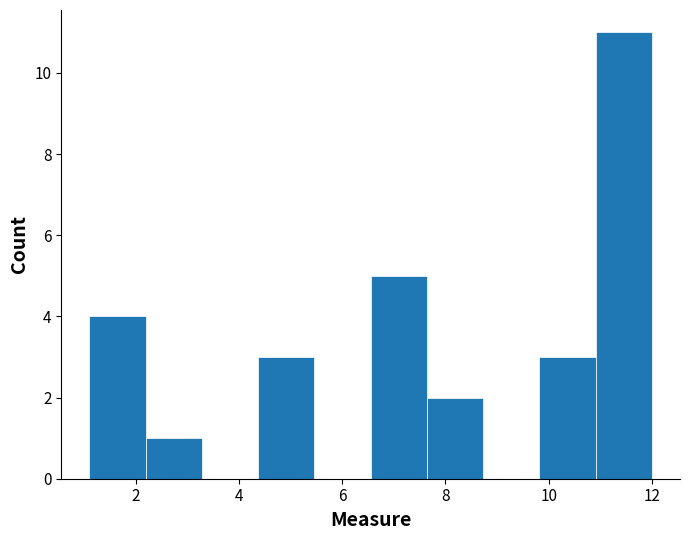

Reading left to right, list every bar in this chart as the range it spans on the x-axis followed by its height. Neither the bar edges nor the heights are printed on the chart, so give them approximately, as read against the axes.

1.2 to 2.2: 4
2.2 to 3.2: 1
3.2 to 4.4: 0
4.4 to 5.4: 3
5.4 to 6.6: 0
6.6 to 7.6: 5
7.6 to 8.8: 2
8.8 to 9.8: 0
9.8 to 11.0: 3
11.0 to 12.0: 11